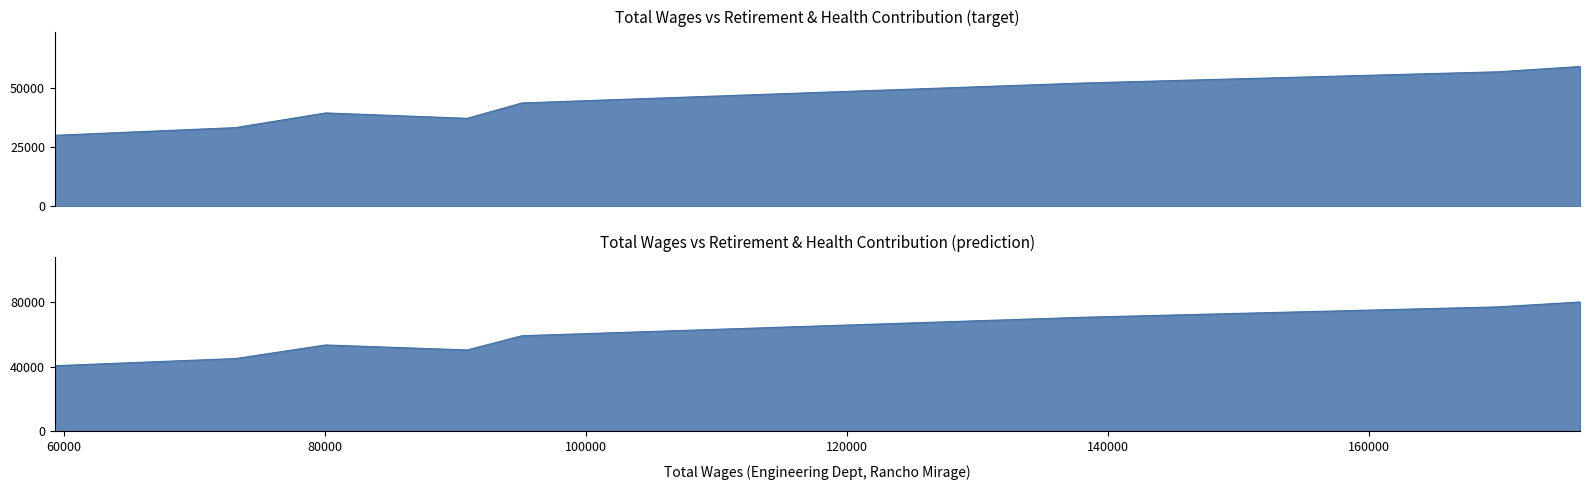

Which label corresponds to the smallest value in the chart?

59292.0